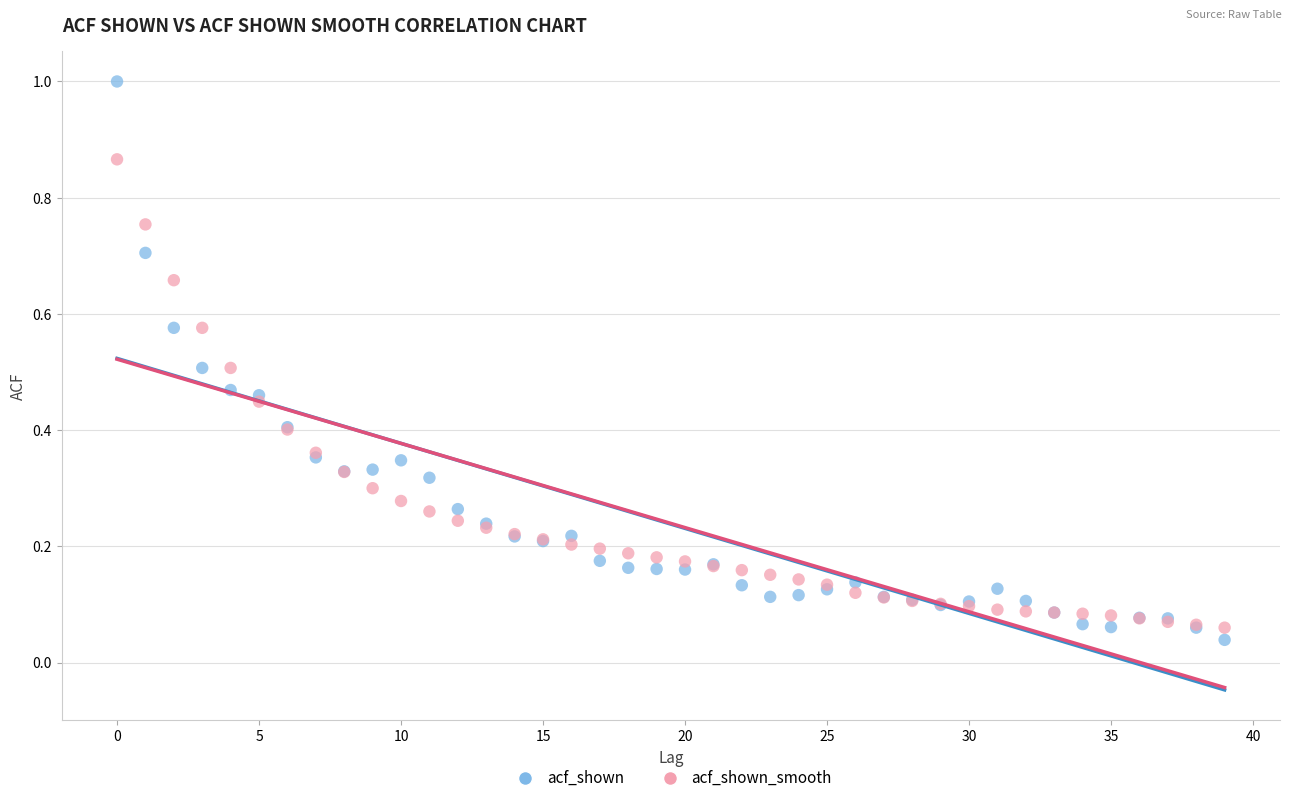

Which series reaches the maximum Y coordinate?

acf_shown